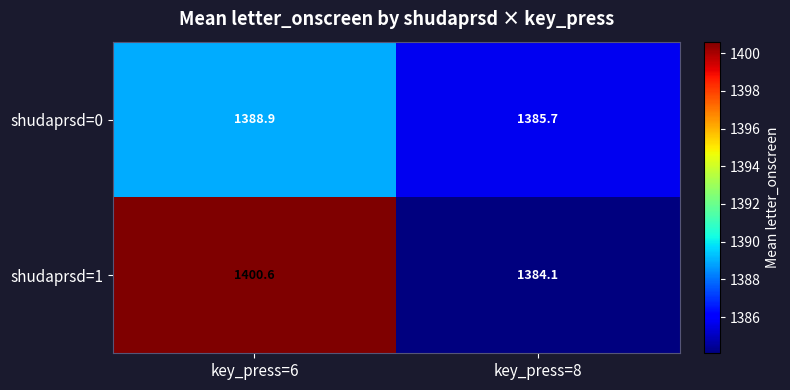

At which category is the sum across all series the highest?

key_press=6